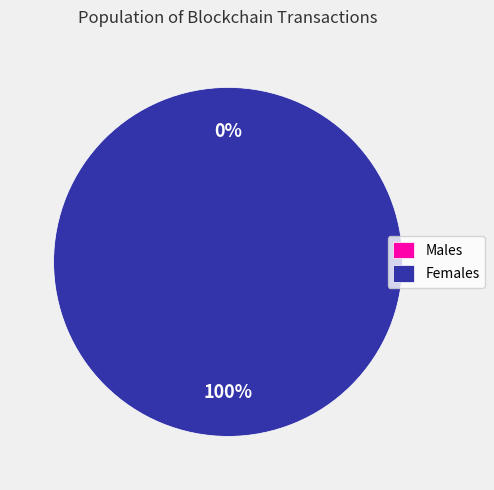

The 50128 slice represents 1% of the pie. True or false?

False